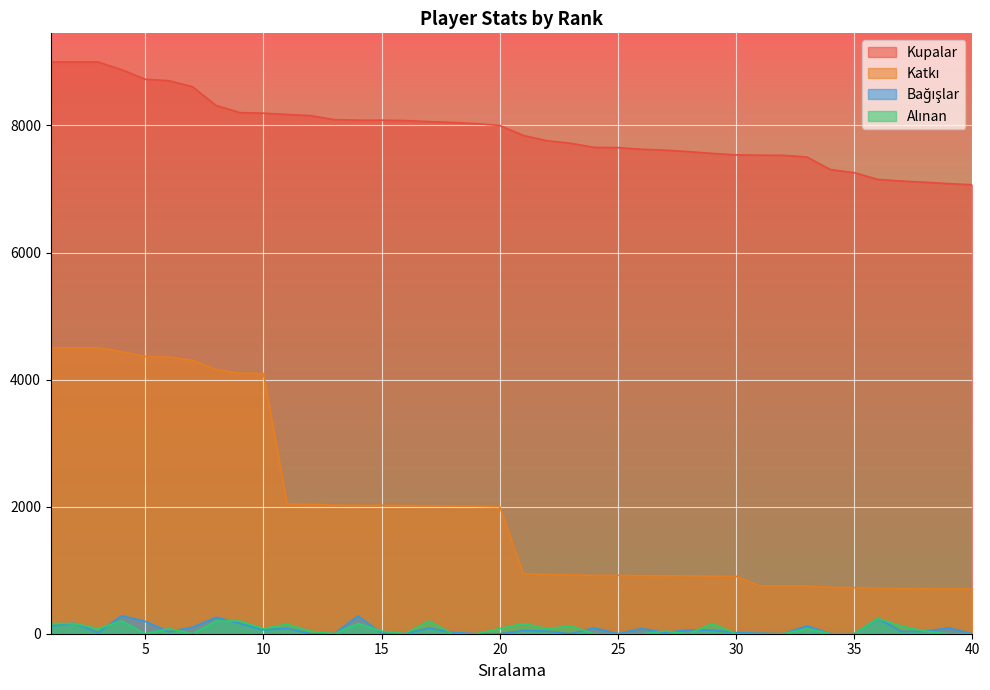

True or false: Katkı and Bağışlar intersect in this chart.

False